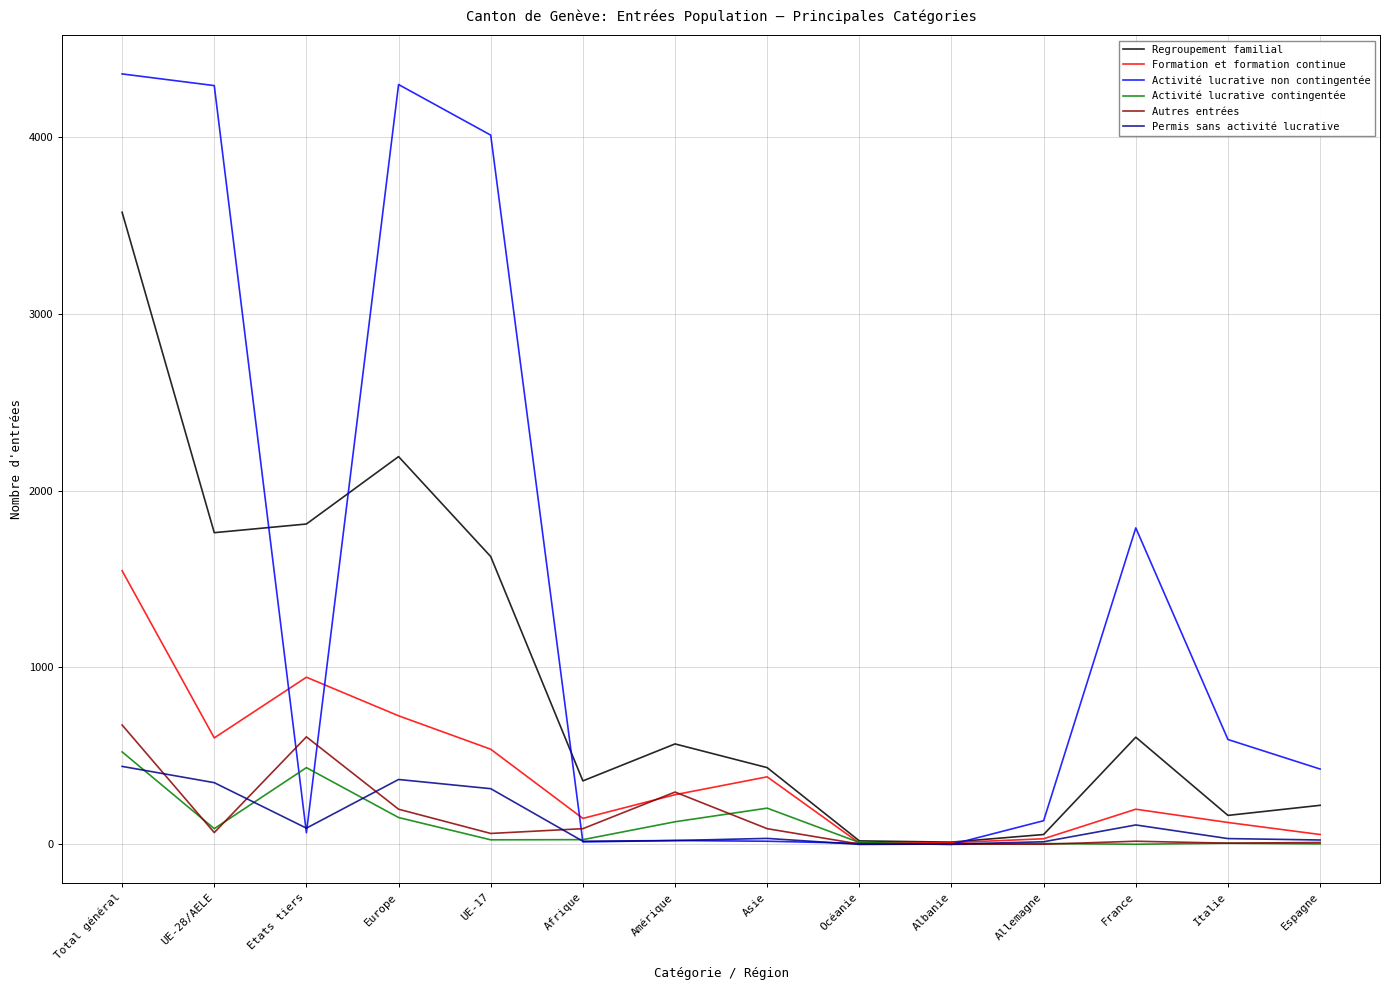

What is the maximum value shown in the chart?

4355